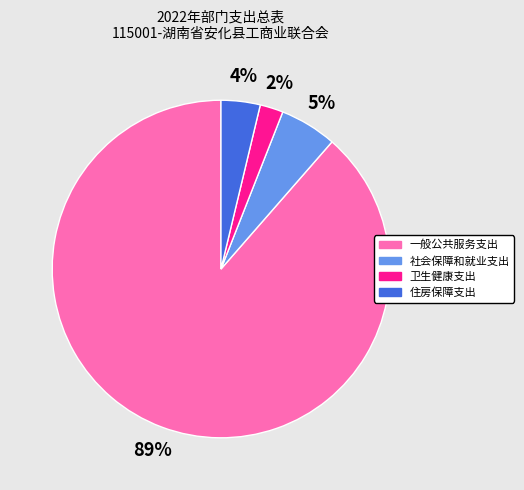

Which has a higher value, 一般公共服务支出 or 住房保障支出?

一般公共服务支出